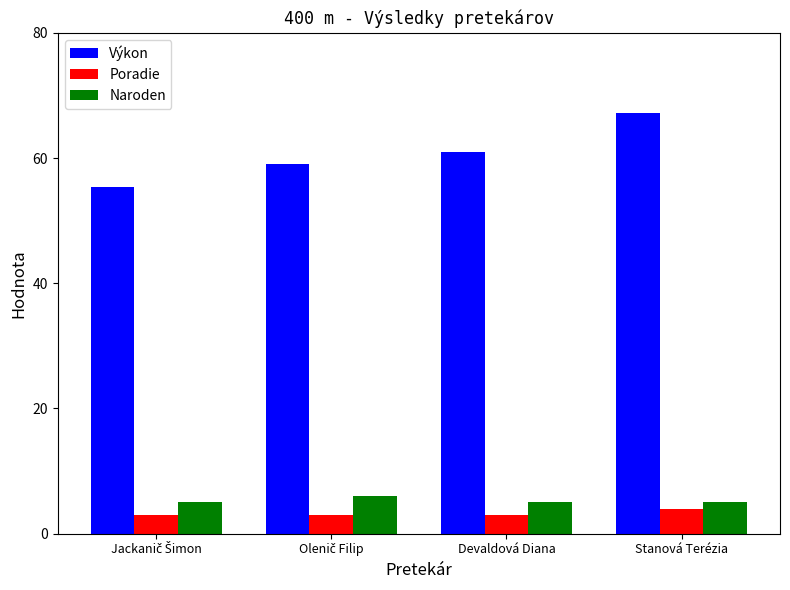

How many categories are shown in the chart?

4